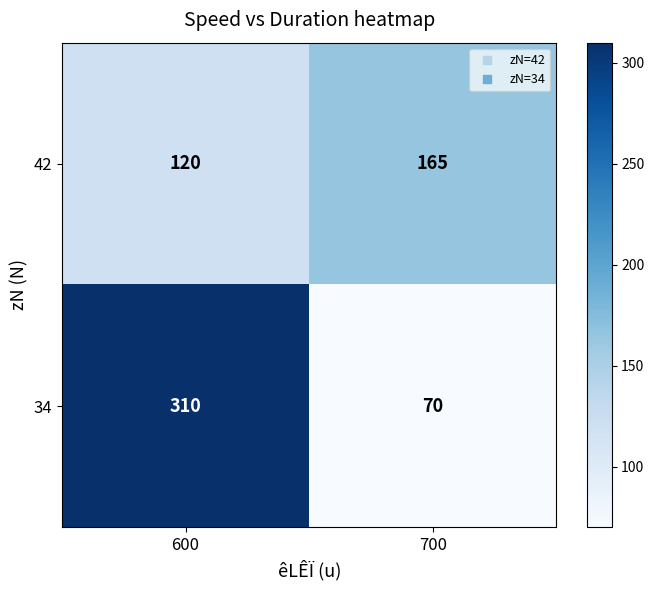

How many distinct data groups are displayed?

2